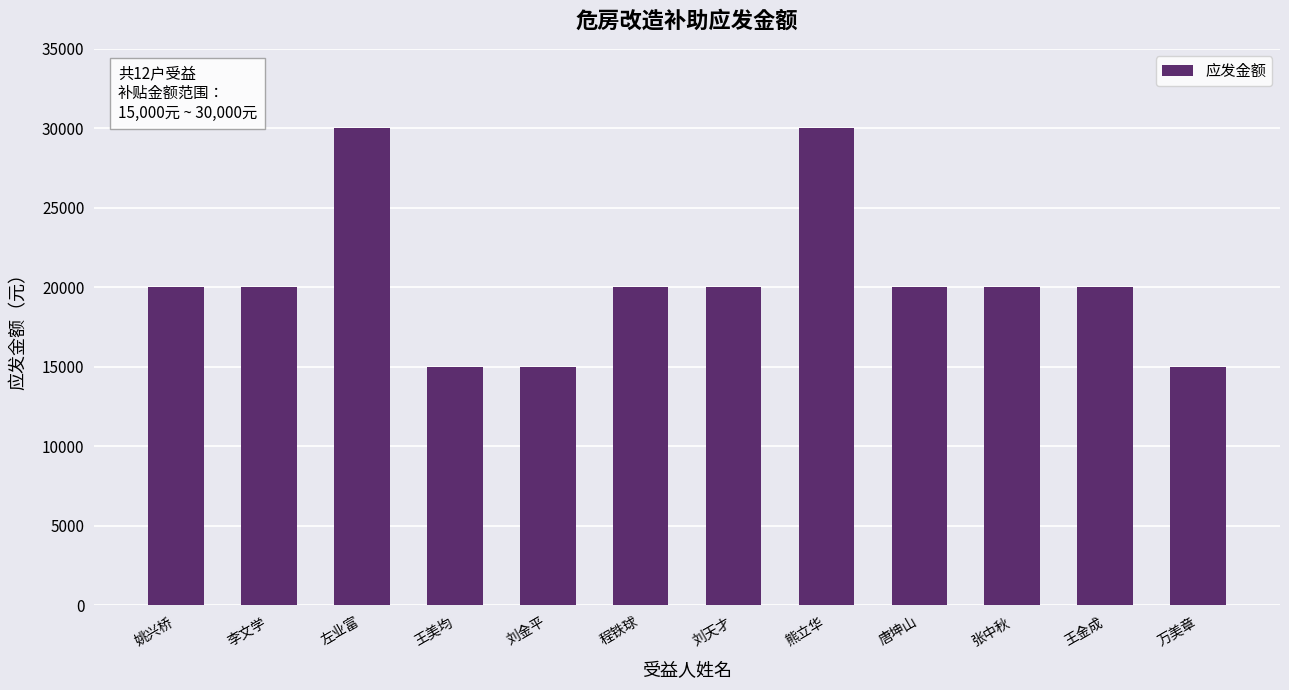

What is the greatest value displayed?

30000